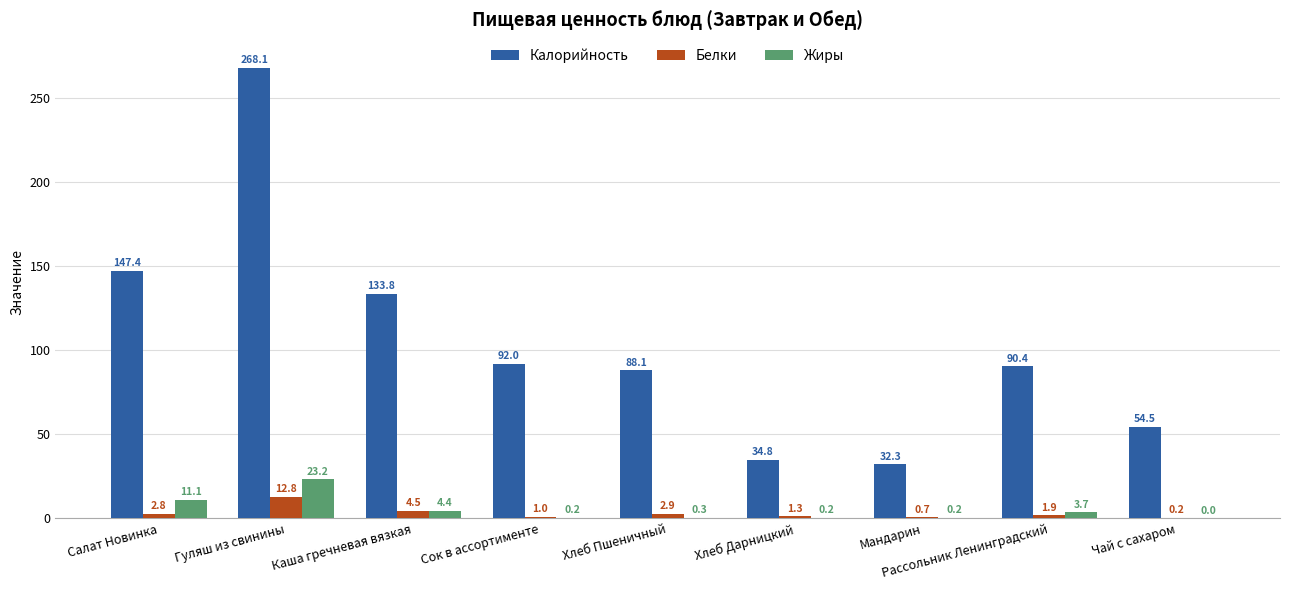

Which series has the largest range (max minus min)?

Калорийность